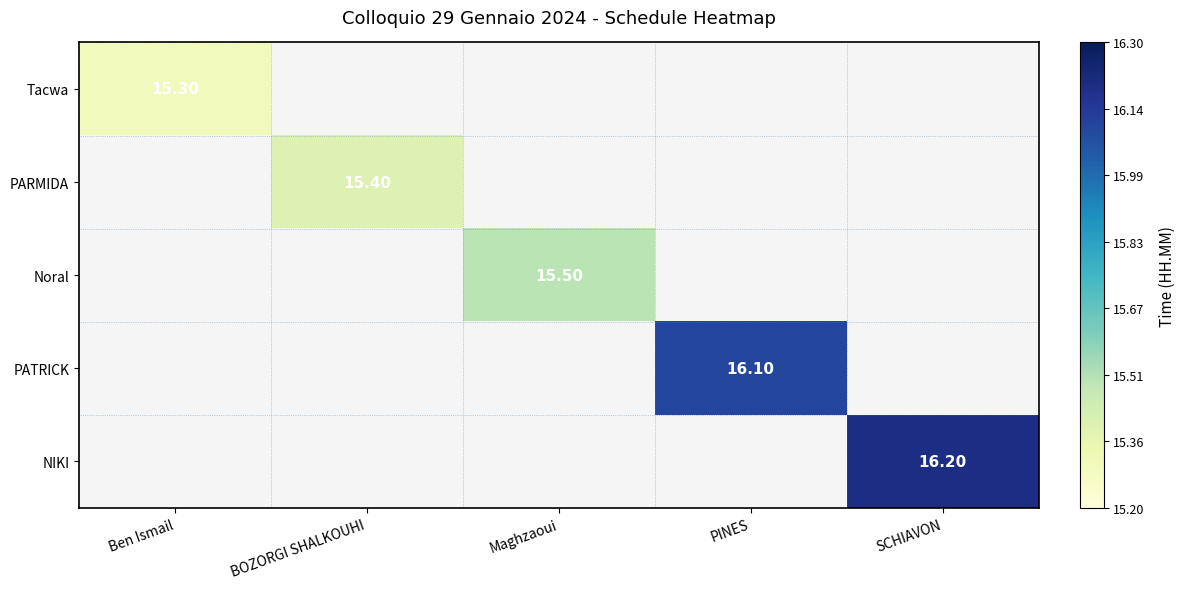

List the series in order of their overall mean, lowest first.

Tacwa, PARMIDA, Noral, PATRICK, NIKI